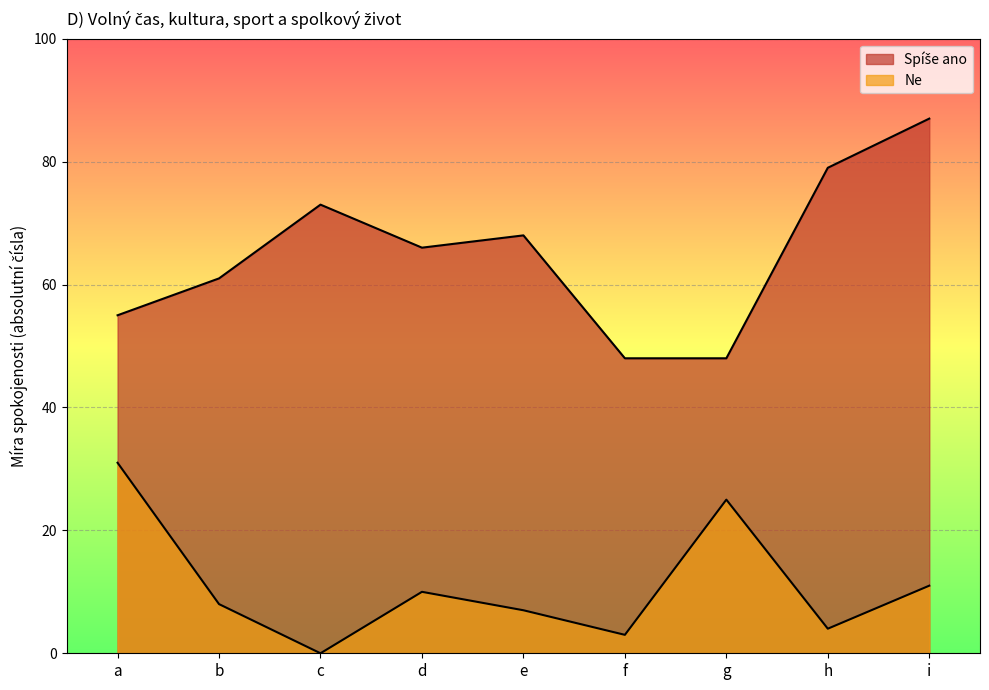

What is the average value of the Ne series?

11